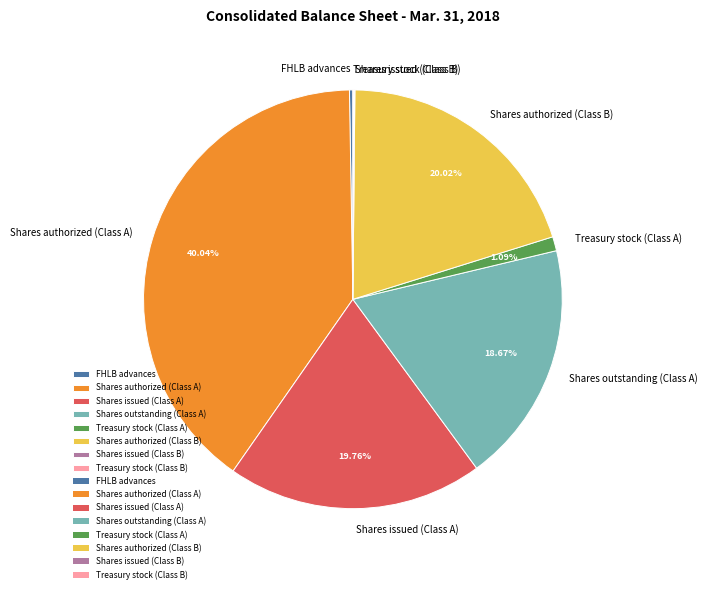

Combined, do Shares issued (Class A) and Shares authorized (Class A) account for over 50%?

Yes